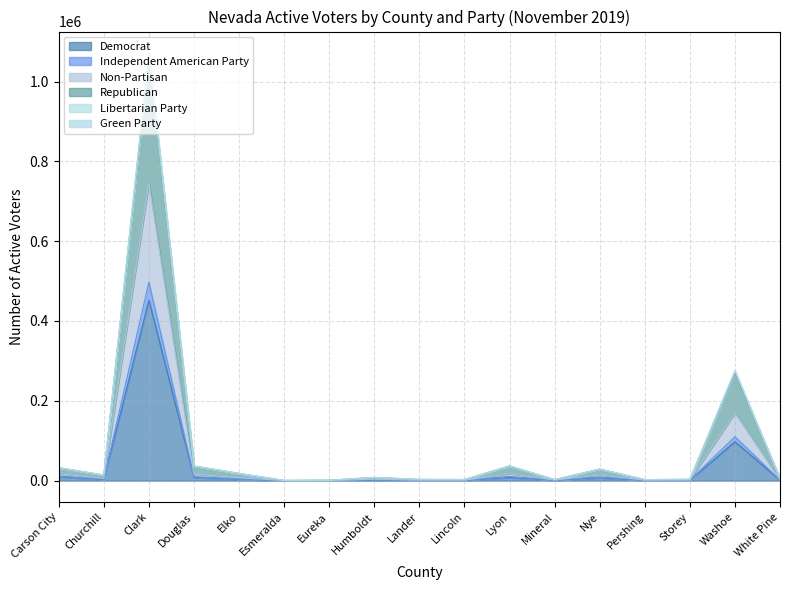

What is the value of the Non-Partisan point at the 15th from the left?

1589